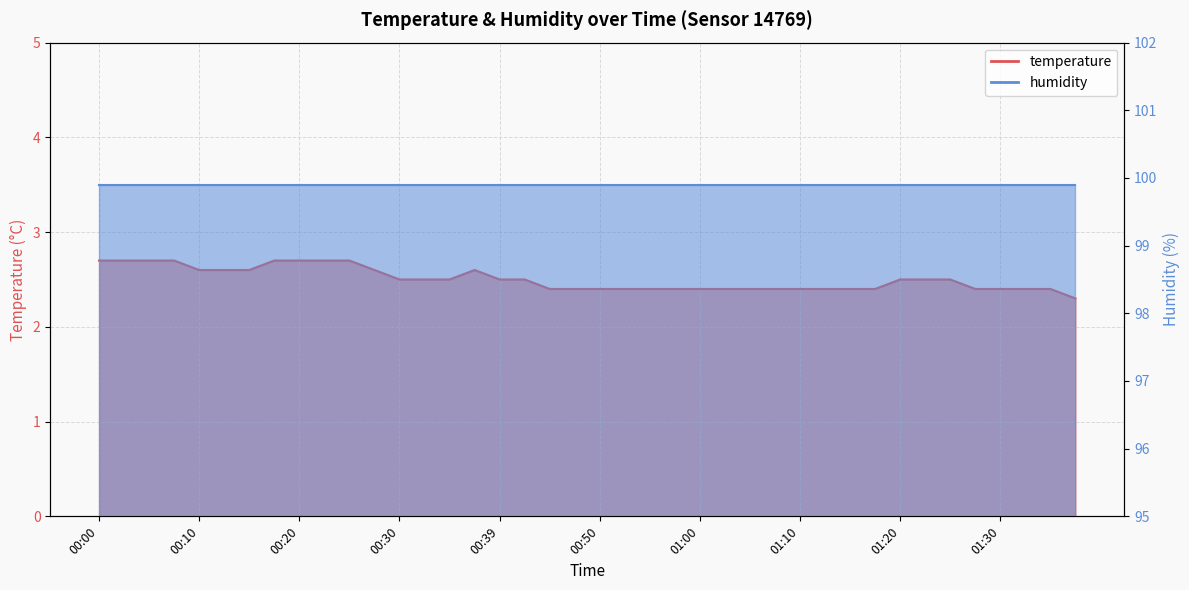

Where is the first local maximum?

00:37